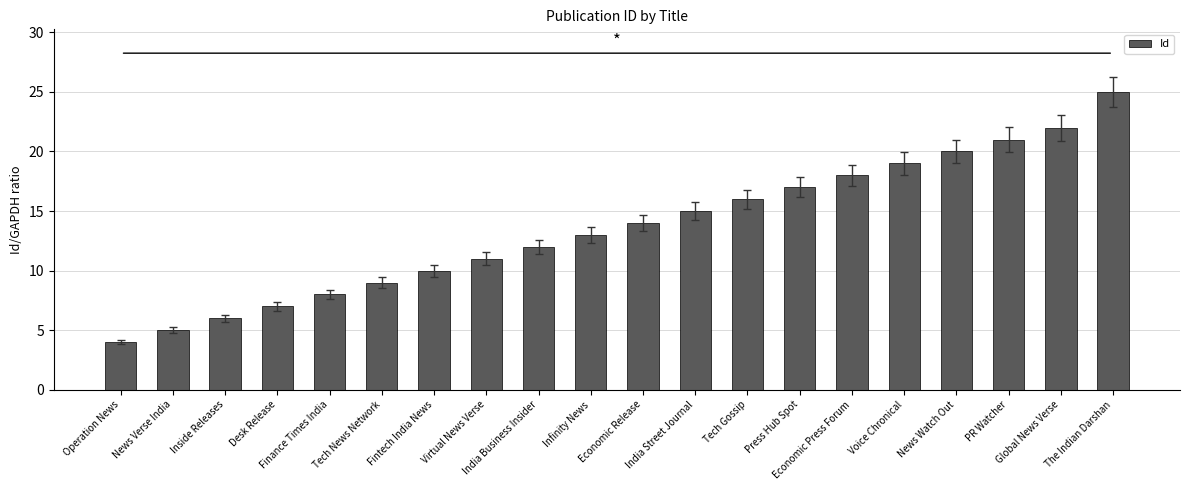

Reading left to right, what are all the values shown in this chart?

Operation News=4	News Verse India=5	Inside Releases=6	Desk Release=7	Finance Times India=8	Tech News Network=9	Fintech India News=10	Virtual News Verse=11	India Business Insider=12	Infinity News=13	Economic Release=14	India Street Journal=15	Tech Gossip=16	Press Hub Spot=17	Economic Press Forum=18	Voice Chronical=19	News Watch Out=20	PR Watcher=21	Global News Verse=22	The Indian Darshan=25